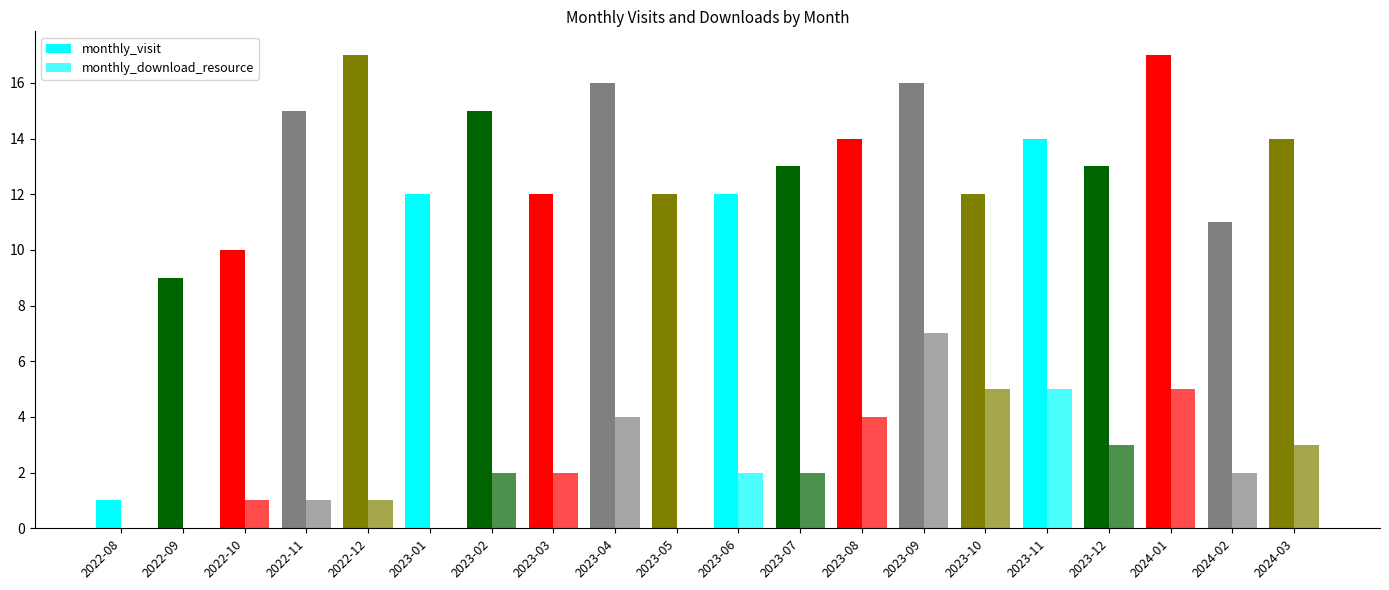

How many data points does each series have?

20